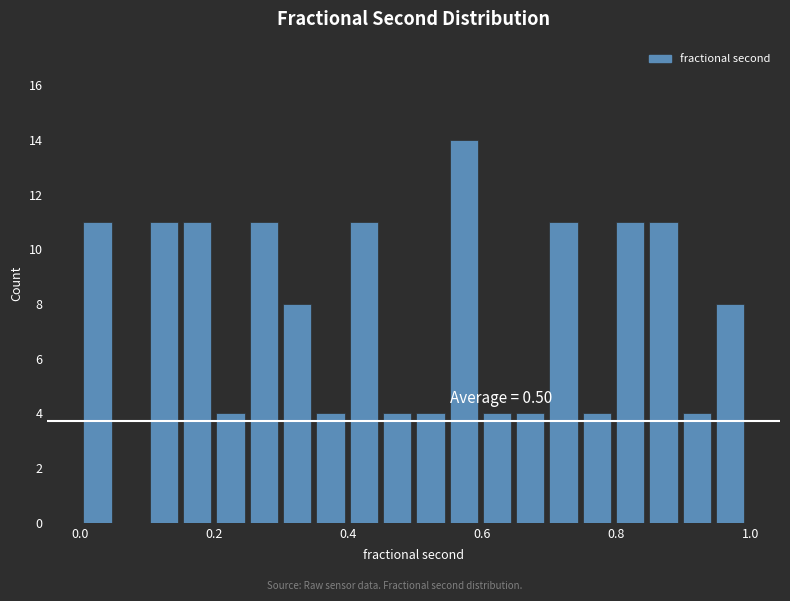

Around what value on the x-axis is the tallest bar? Give the approximate position of its centre, as read against the axis.

0.58